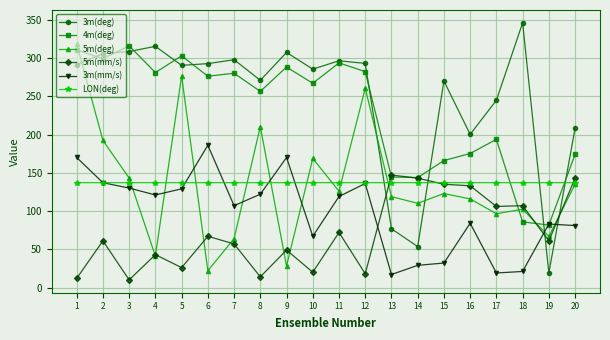

What are all the series names shown in the legend?

3m(deg), 4m(deg), 5m(deg), 5m(mm/s), 3m(mm/s), LON(deg)